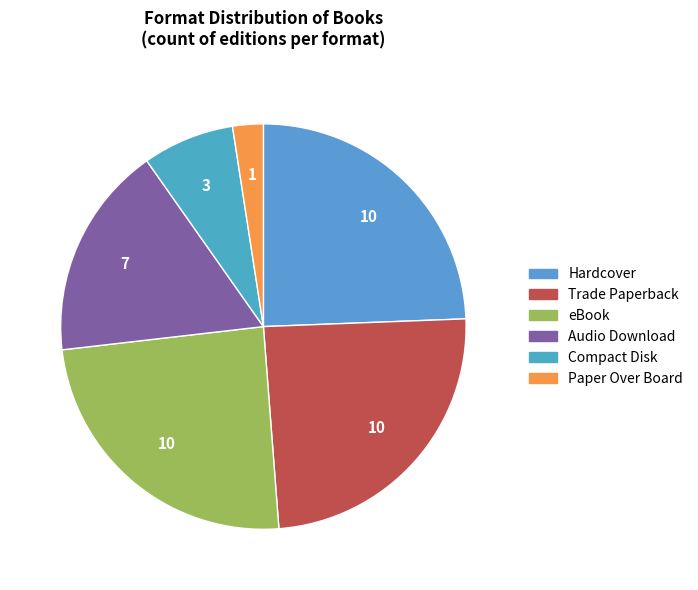

Is it true that Compact Disk is 7% of the pie?

True